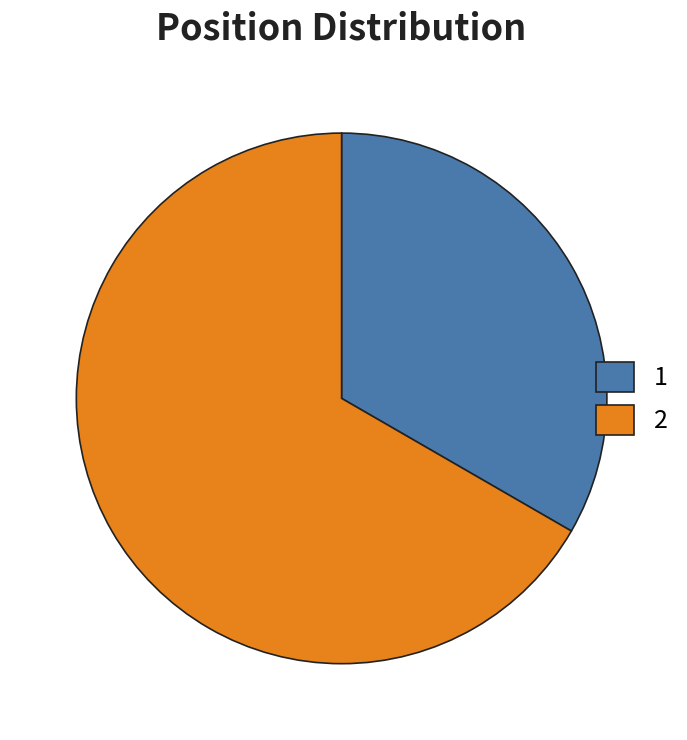

Rank the categories by value from highest to lowest.

2, 1